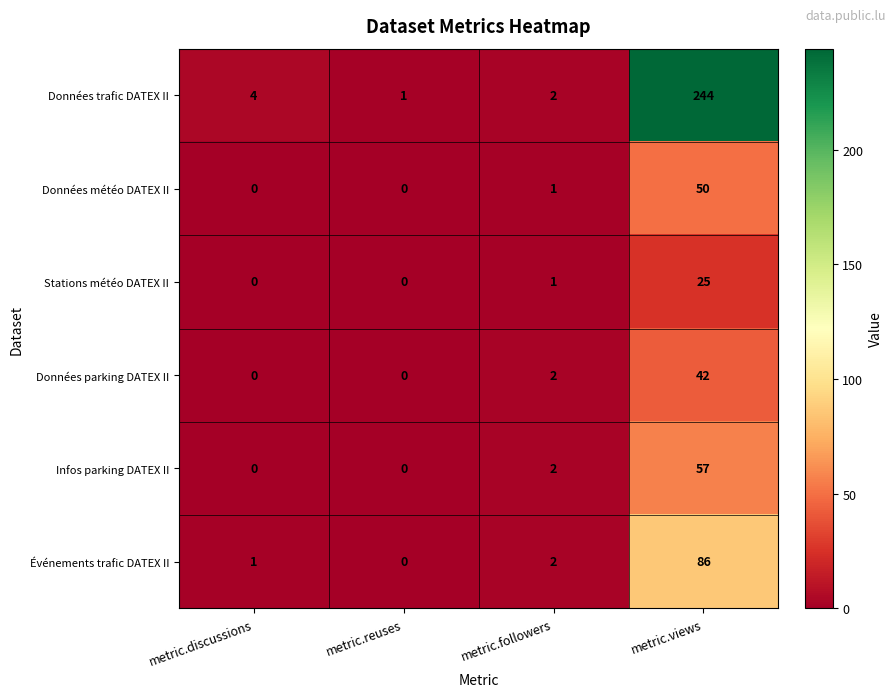

At which label is Stations météo DATEX II closest to 12?

metric.followers